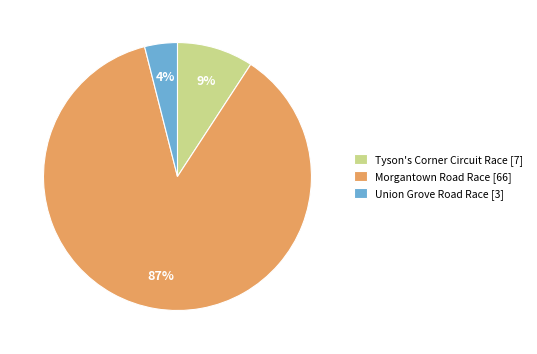

To the nearest percent, what percentage of the pie is Morgantown Road Race?

87%